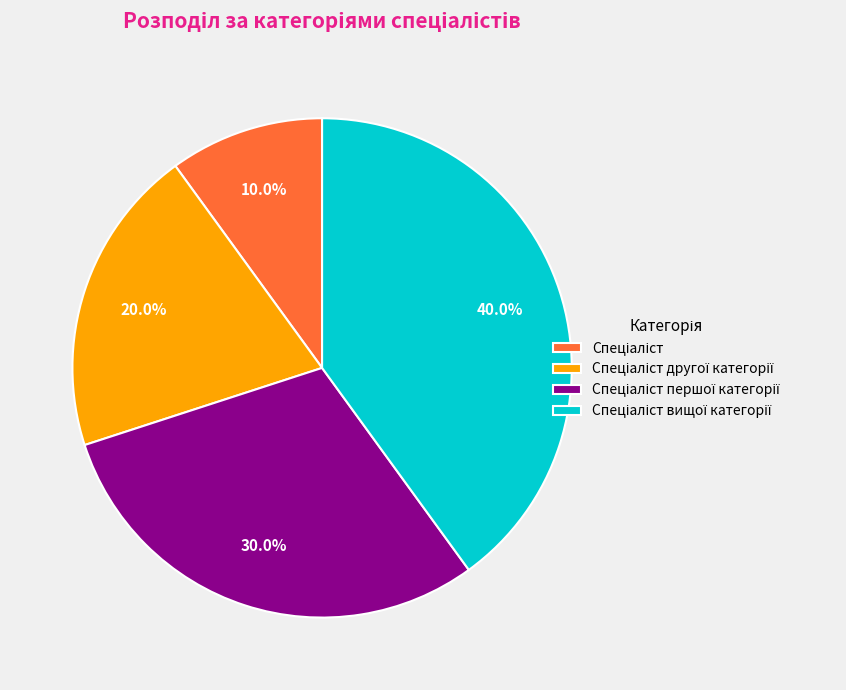

Does any single category account for the majority?

No